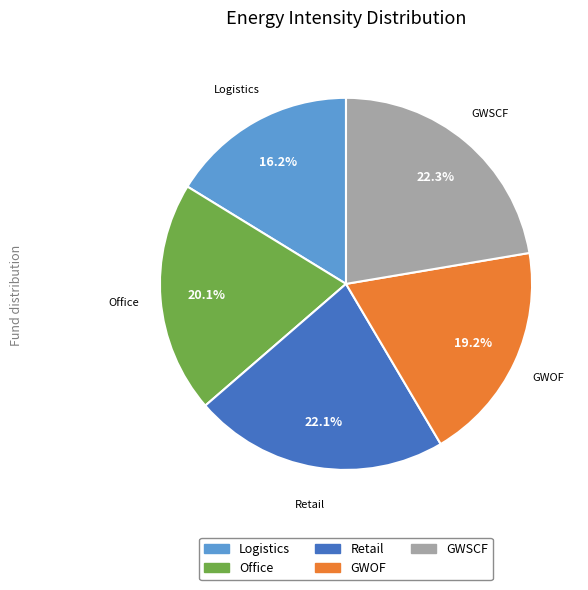

To the nearest percent, what is the combined percentage of Retail and GWSCF?

44%